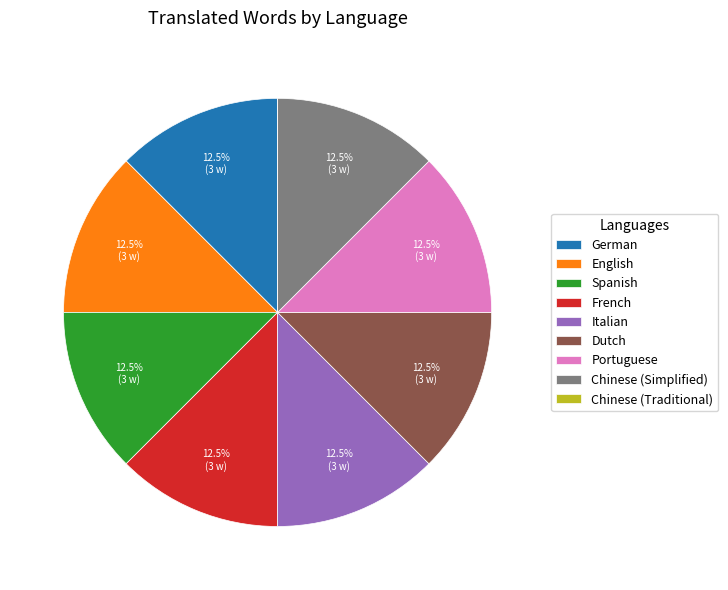

Is it true that Portuguese is 1% of the pie?

False